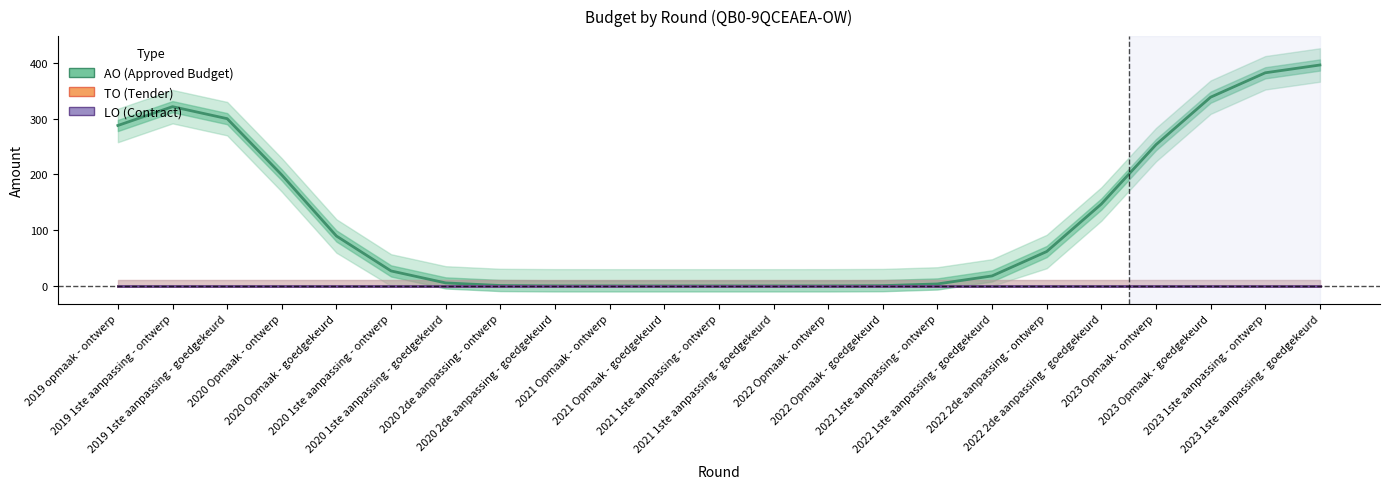

How many lines are shown in the chart?

3